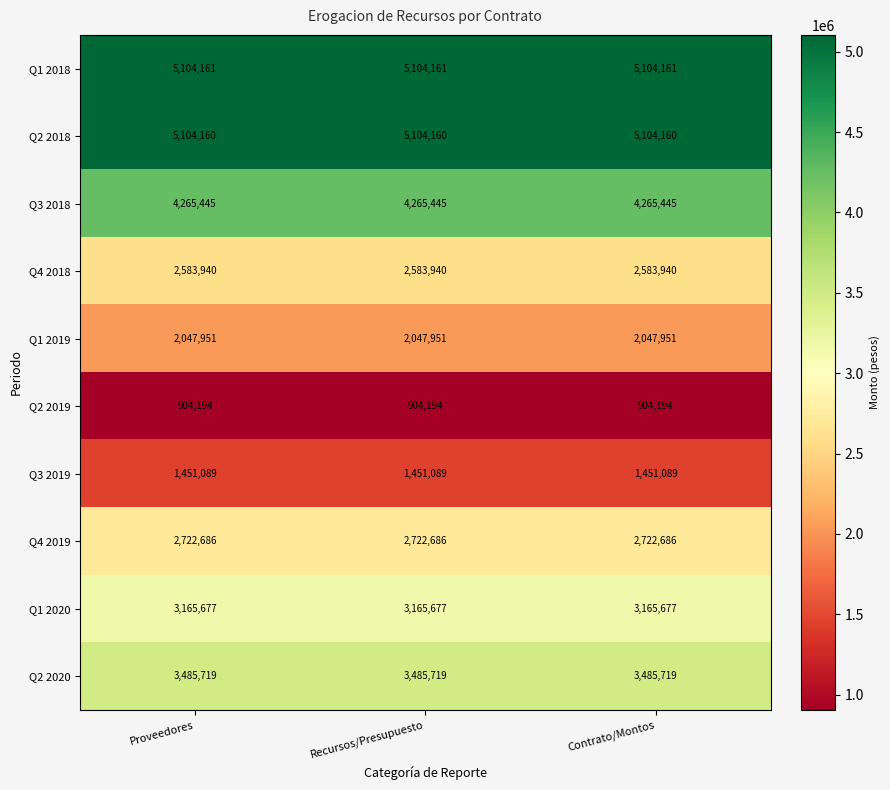

At Proveedores, list the series in order from largest to smallest.

Q1 2018, Q2 2018, Q3 2018, Q2 2020, Q1 2020, Q4 2019, Q4 2018, Q1 2019, Q3 2019, Q2 2019